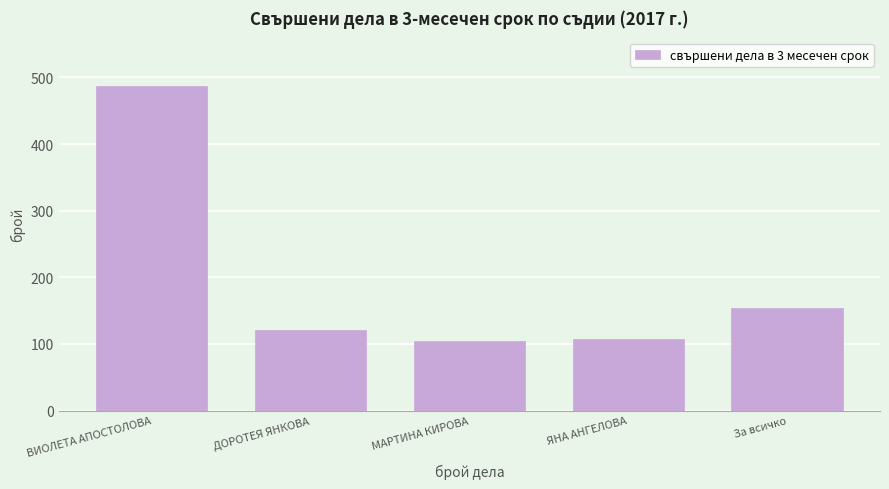

What is the average value?

195